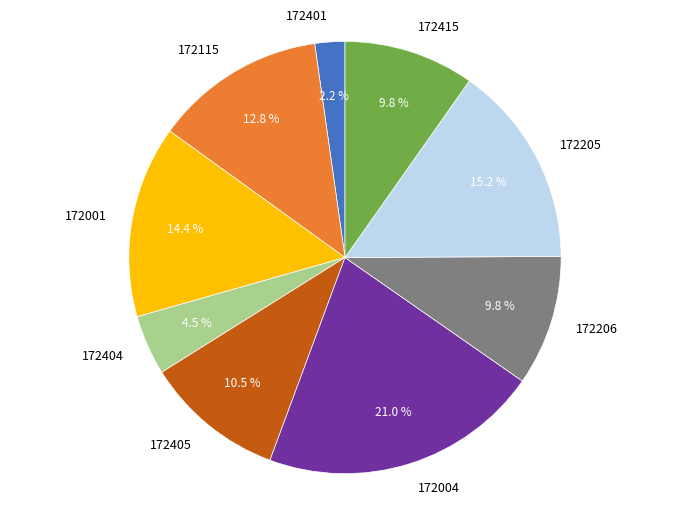

To the nearest percent, what portion does 172205 represent?

15%